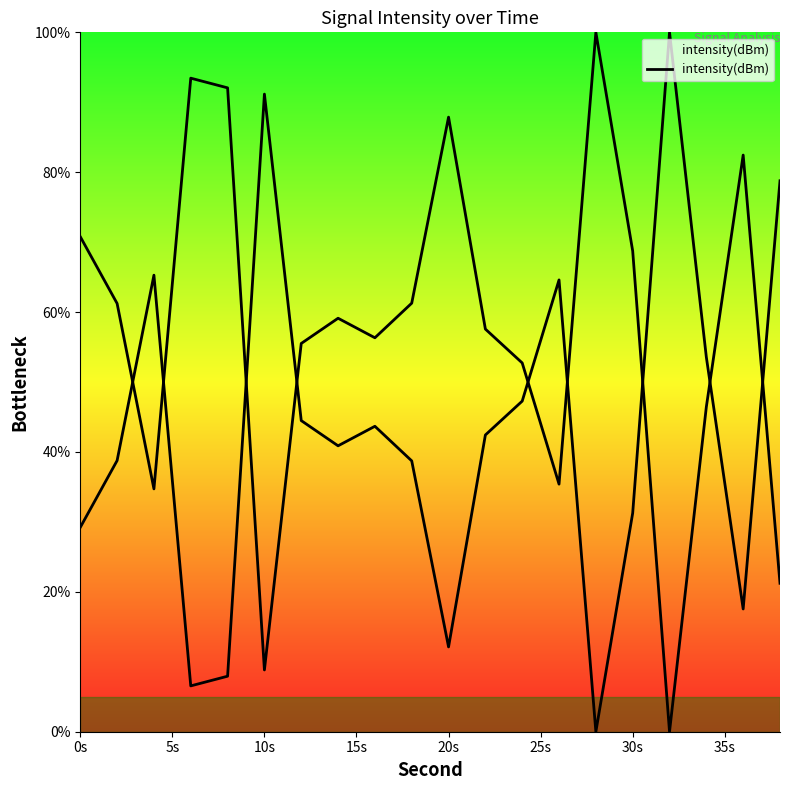

Is it true that the value at 17 is 81.7?

False